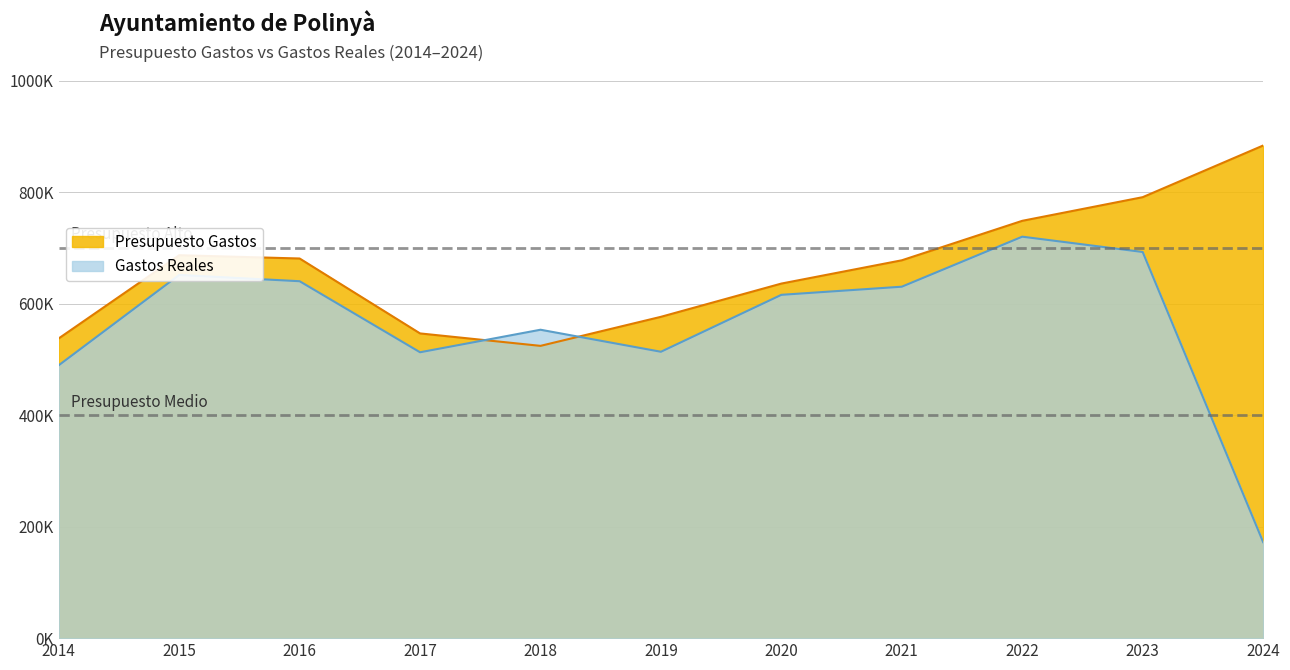

Is the value of Gastos Reales at 2015 greater than the value of Presupuesto Gastos at 2015?

No